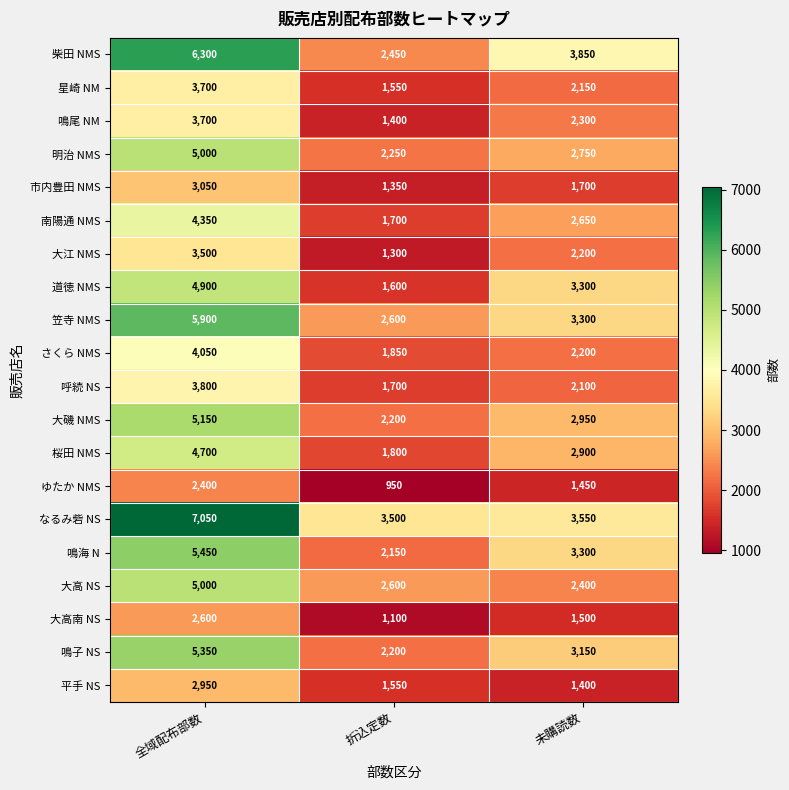

The 大高 NS series shows 2400 at 未購読数. True or false?

True